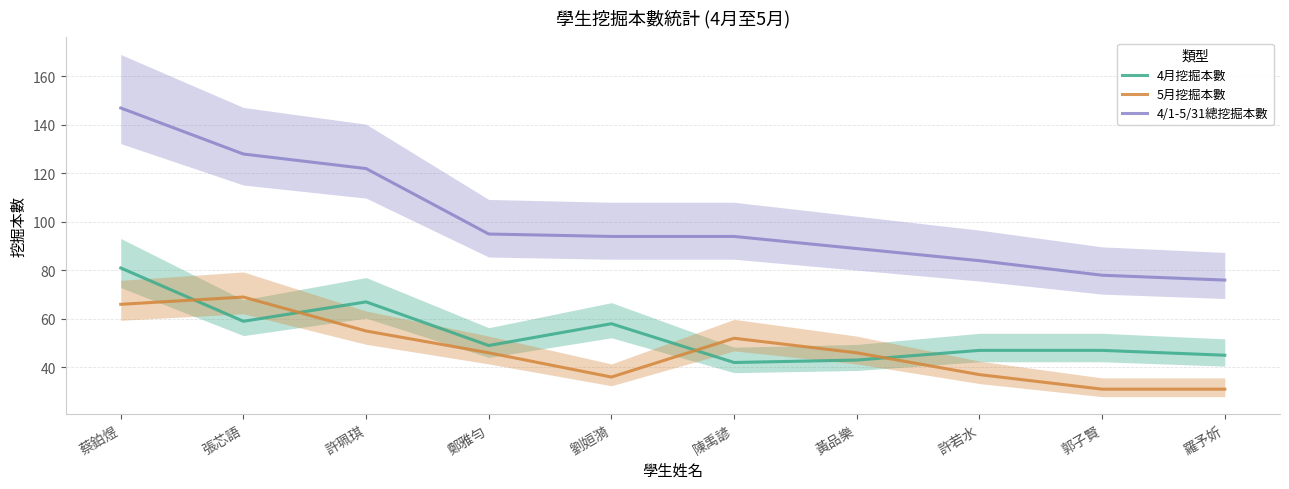

What are all the series names shown in the legend?

4月挖掘本數, 5月挖掘本數, 4/1-5/31總挖掘本數